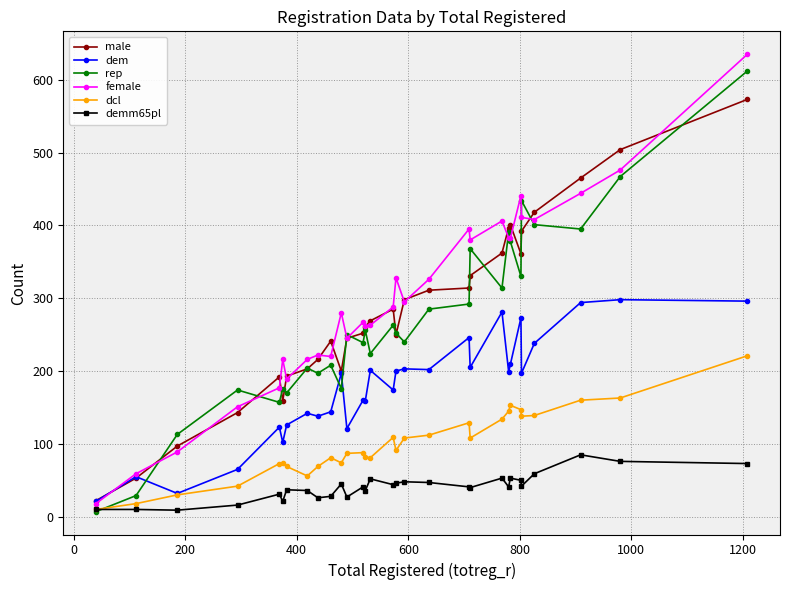

Which series has the widest spread of values?

female